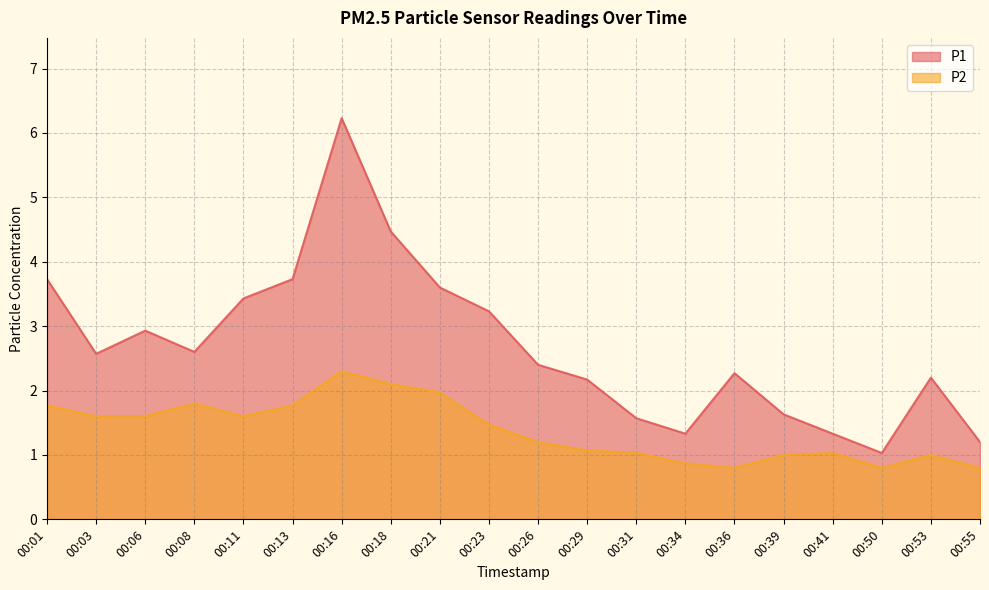

List the labels in order of P2 value, largest first.

00:16, 00:18, 00:21, 00:08, 00:01, 00:13, 00:03, 00:06, 00:11, 00:23, 00:26, 00:29, 00:31, 00:41, 00:39, 00:53, 00:34, 00:36, 00:50, 00:55